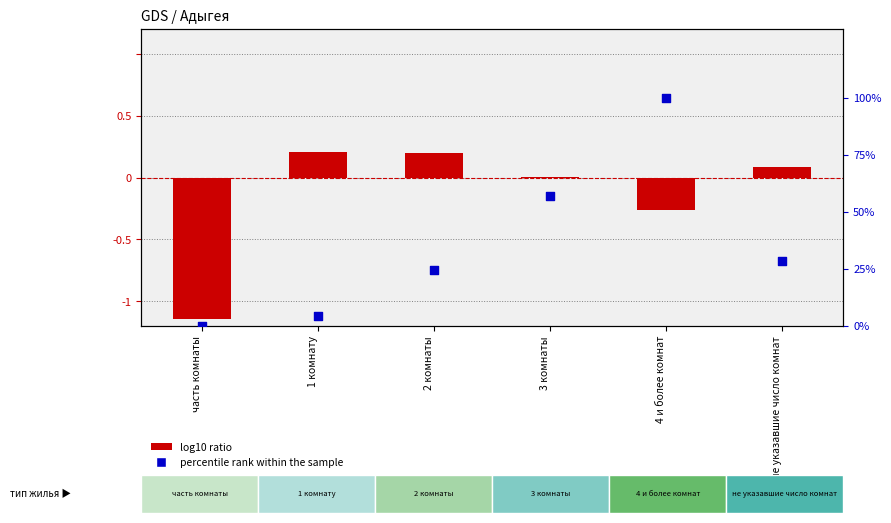

At how many categories does at least one series exceed 4?

5